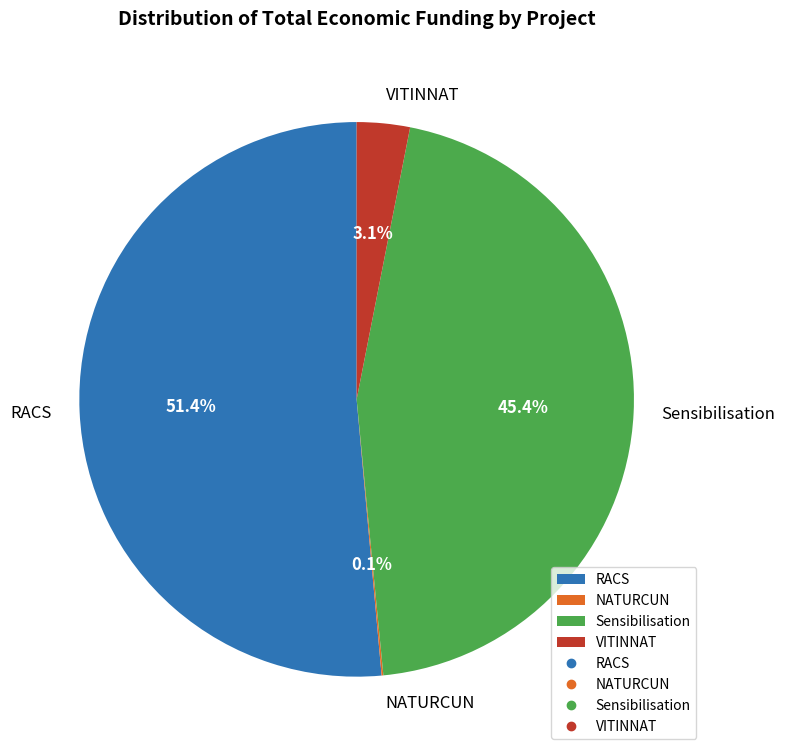

Which category accounts for the majority?

RACS